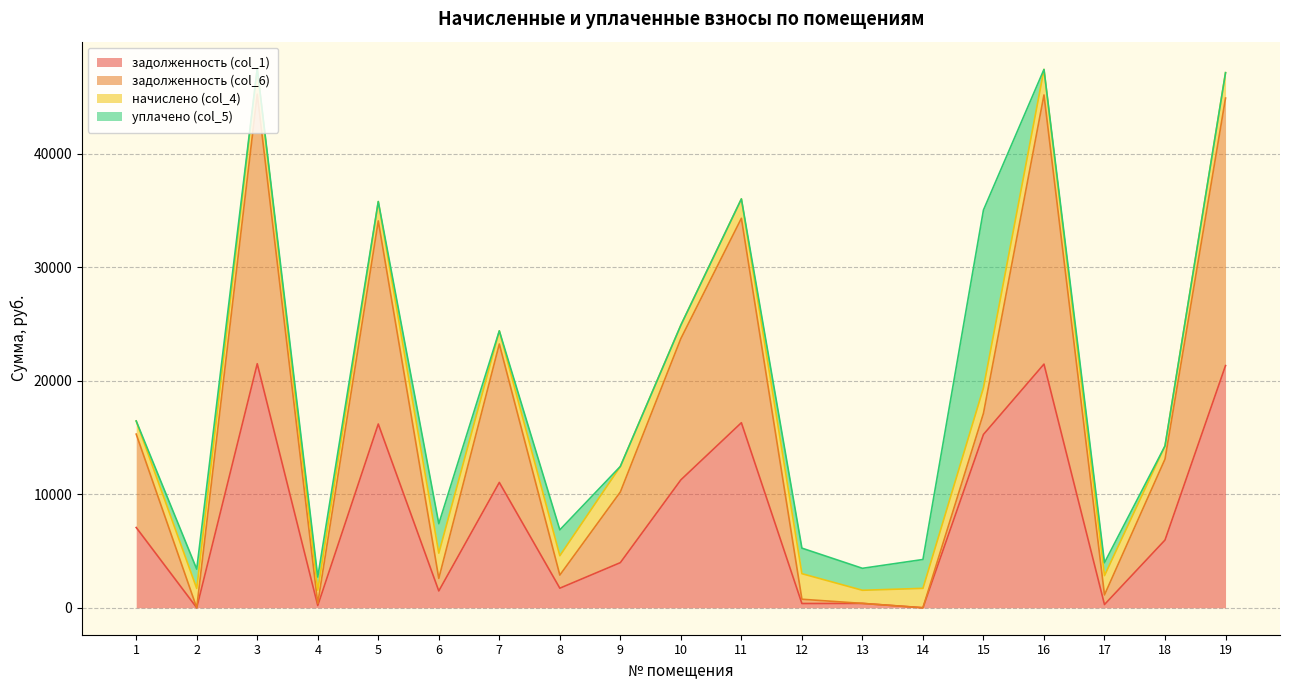

What value does the задолженность (col_6) series have at 15?

17133.4